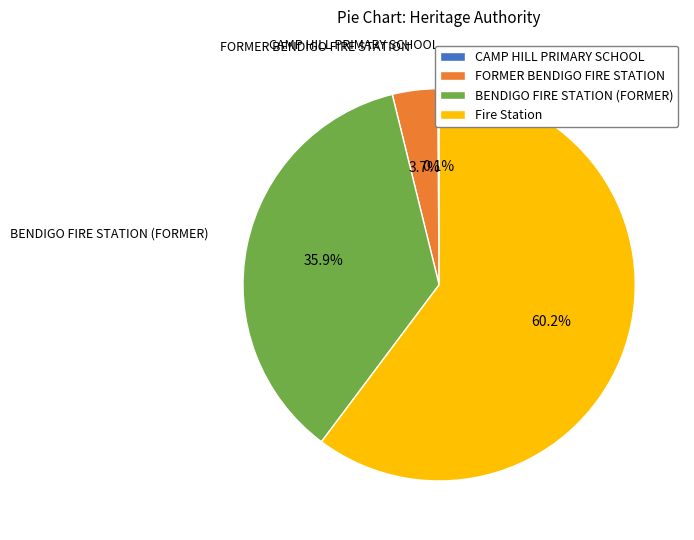

To the nearest percent, what percentage of the pie is Fire Station?

60%